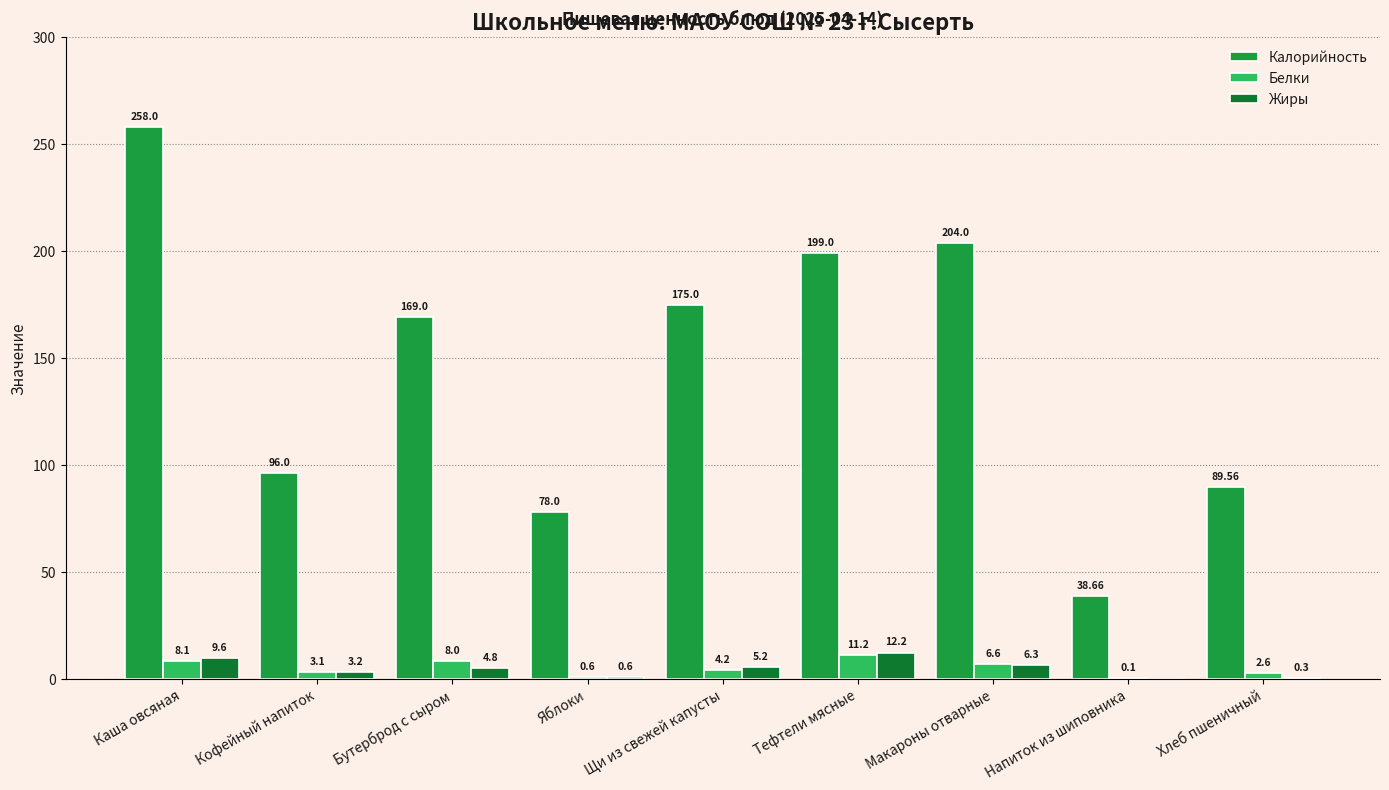

Count the number of categories in the chart.

9